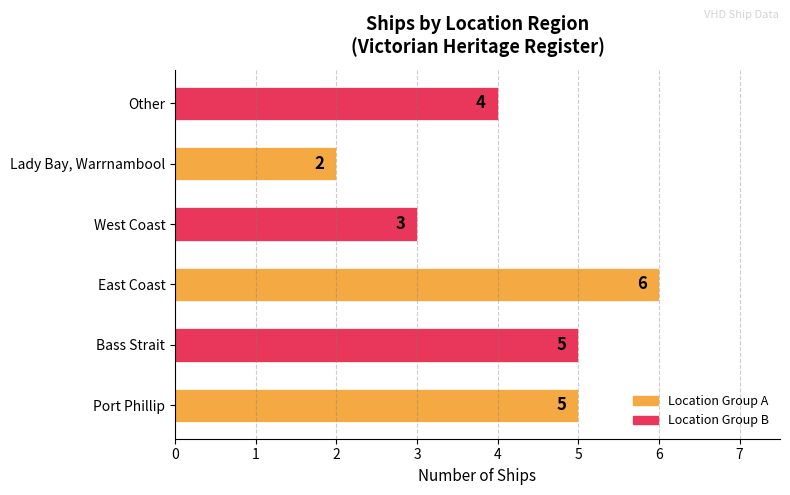

Reading bottom to top, transcribe all the data shown in this chart.

Port Phillip=5	Bass Strait=5	East Coast=6	West Coast=3	Lady Bay, Warrnambool=2	Other=4